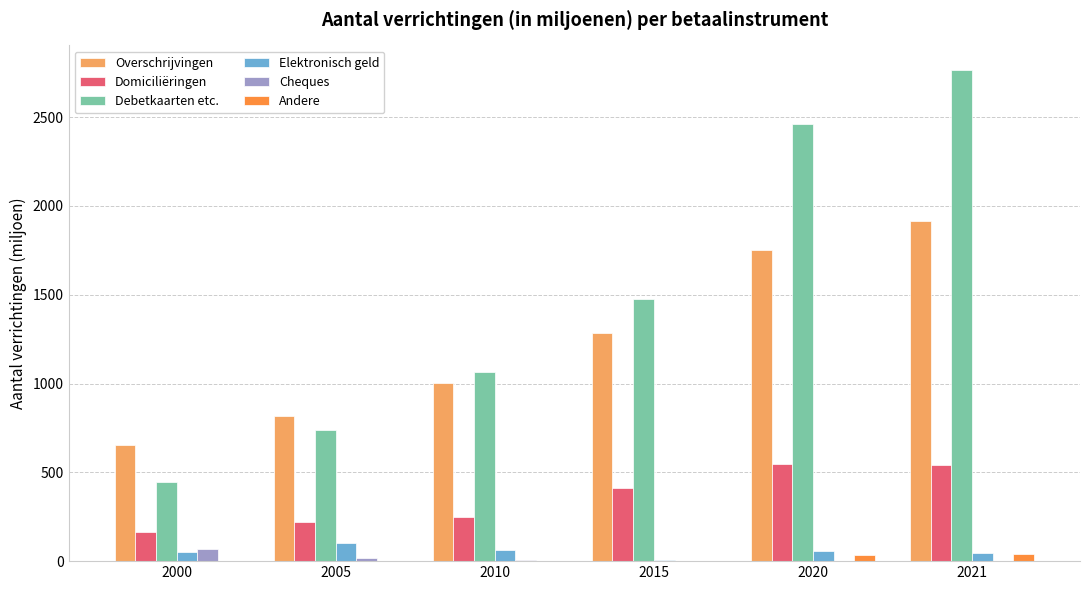

Which category has the highest value across all series?

2021